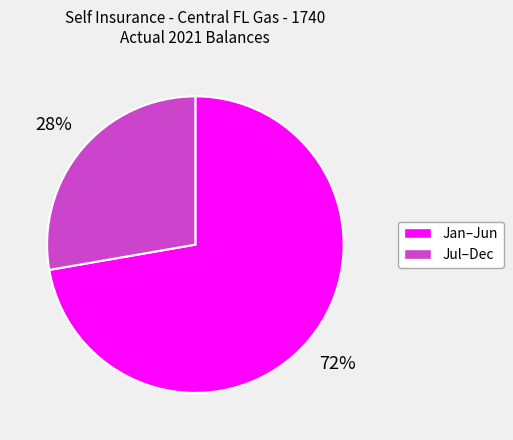

How many slices are in this pie chart?

2